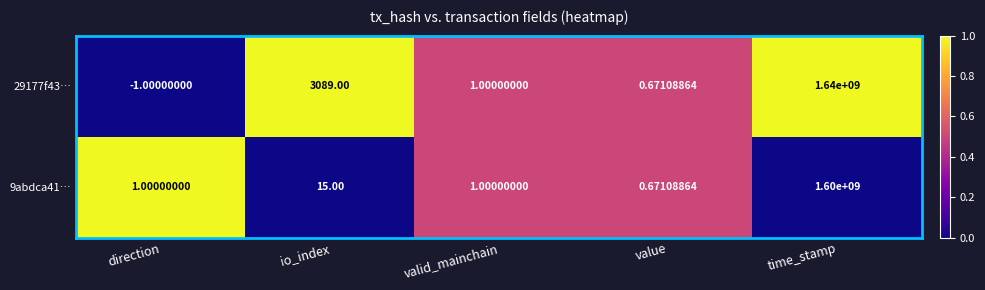

At which label does 29177f43… first exceed 1?

io_index